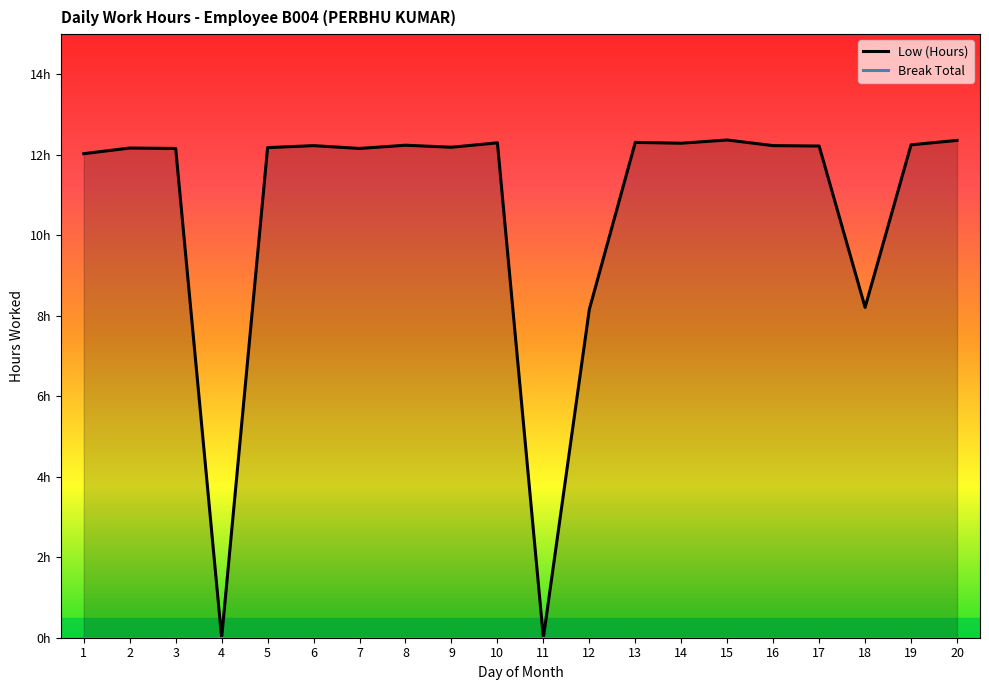

The value at 18 is 12.0. True or false?

False